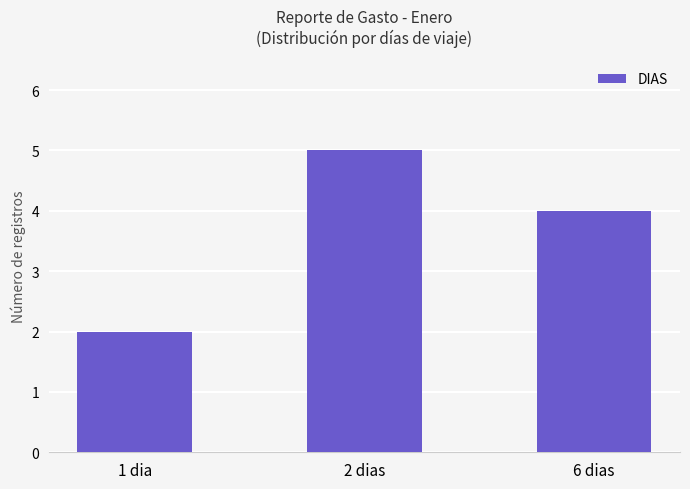

What is the average value?

4